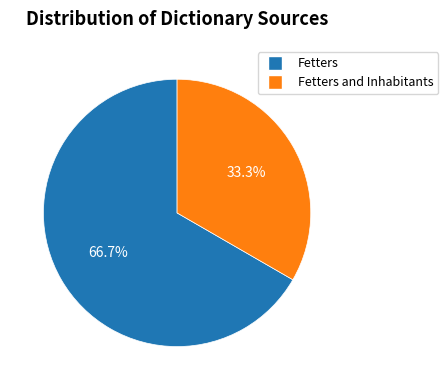

Does any single category account for the majority?

Yes